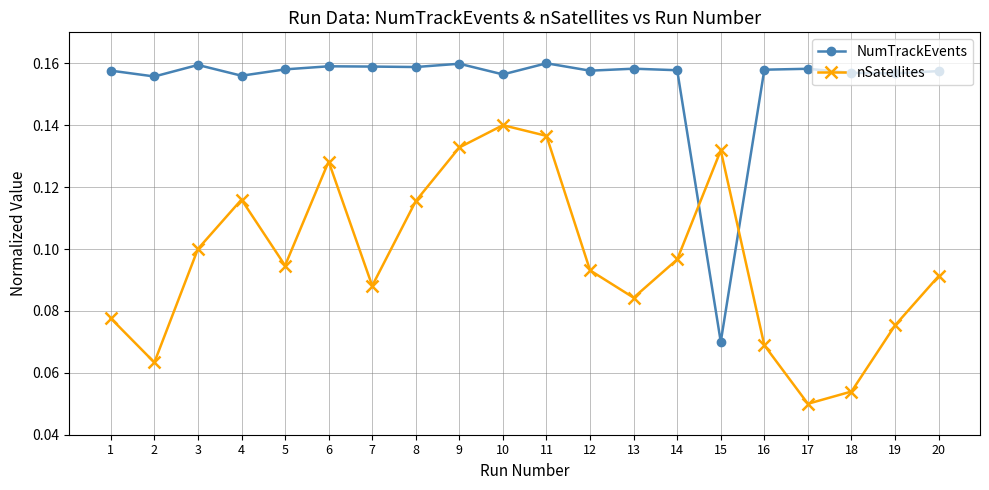

What is the sum of all nSatellites values?

1.9